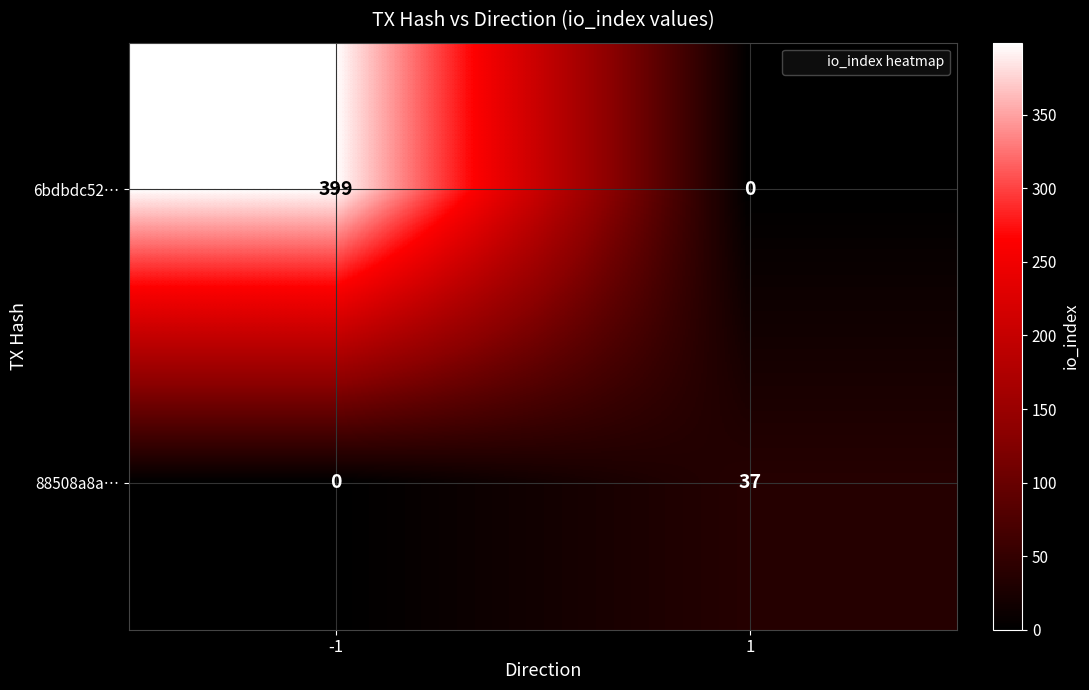

What is the maximum value shown in the chart?

399